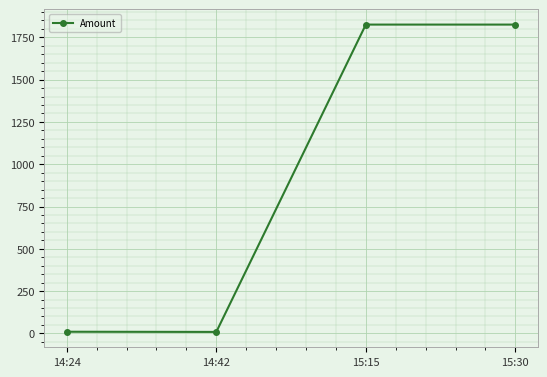

What is the sum of all values?

3669.2